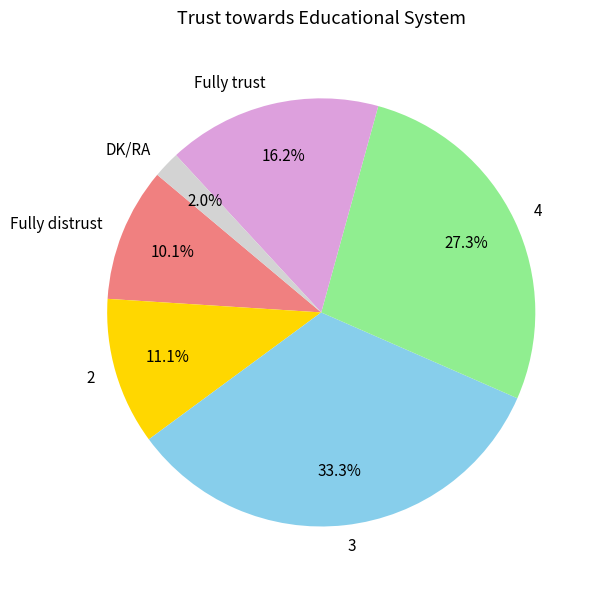

To the nearest percent, what is the difference between the largest and smallest slice percentages?

31%